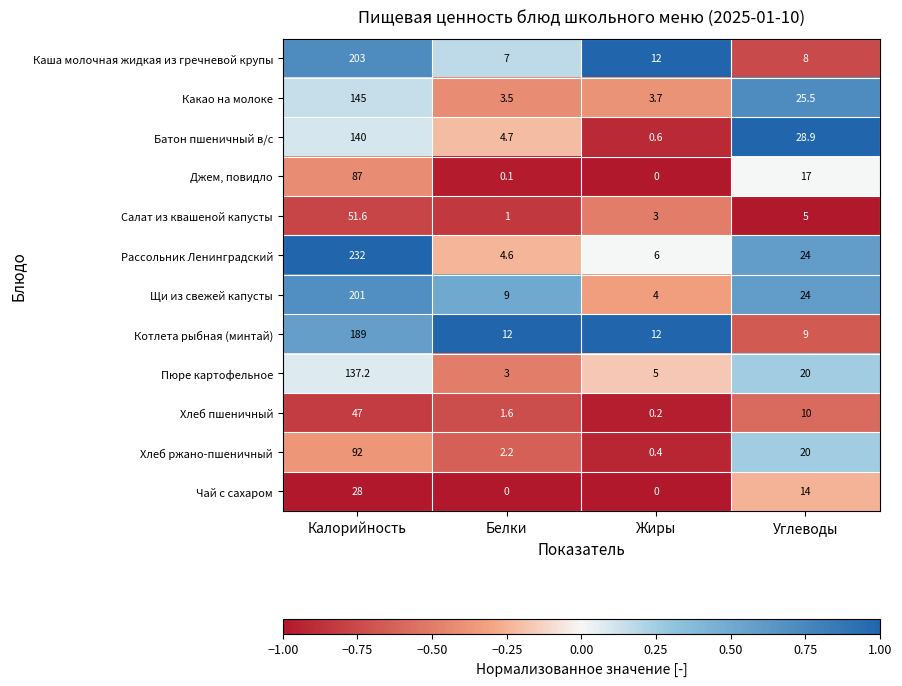

What is the difference between the maximum and minimum values in the Хлеб пшеничный series?

46.8